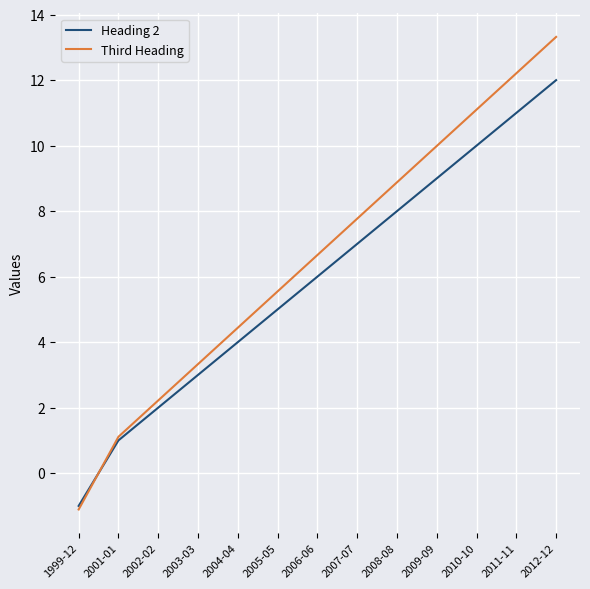

Count the number of categories in the chart.

13